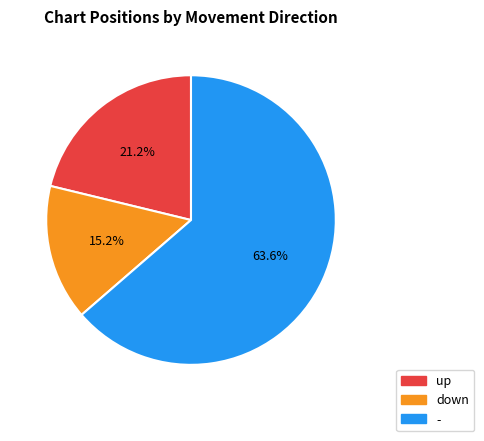

To the nearest percent, what is the difference between the largest and smallest slice percentages?

48%